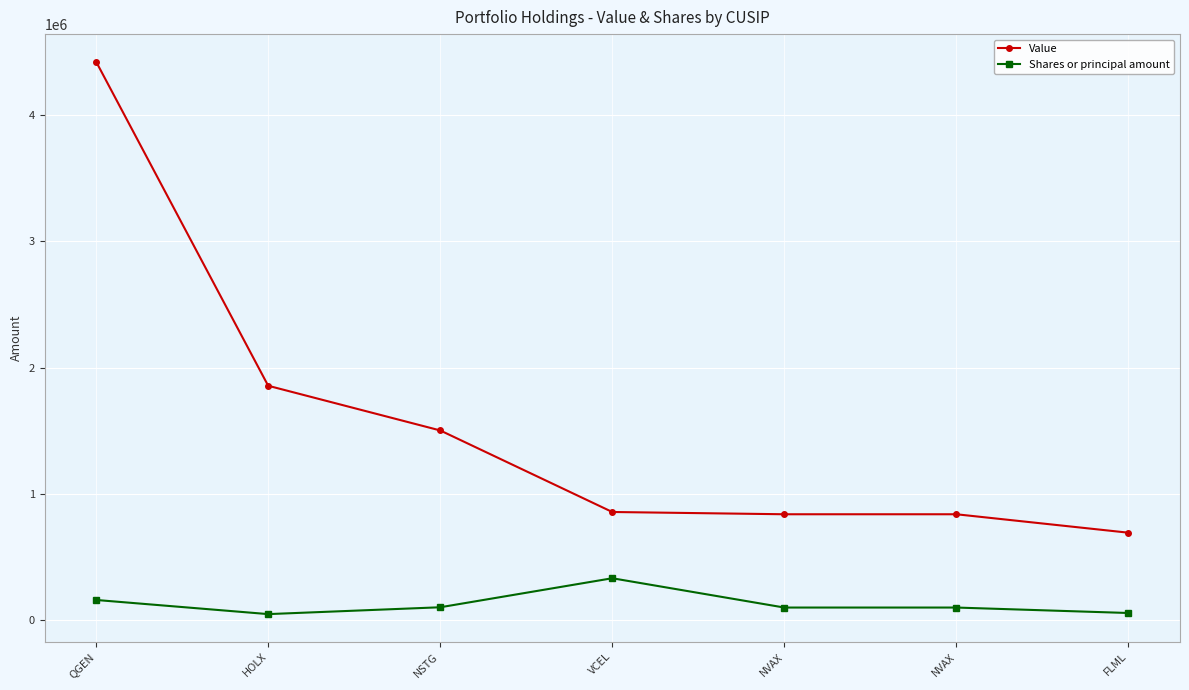

Reading right to left, transcribe all the data shown in this chart.

Value: 693000	839000	839000	857000	1503000	1857000	4424000
Shares or principal amount: 56788	100000	100000	332157	102200	48000	160000